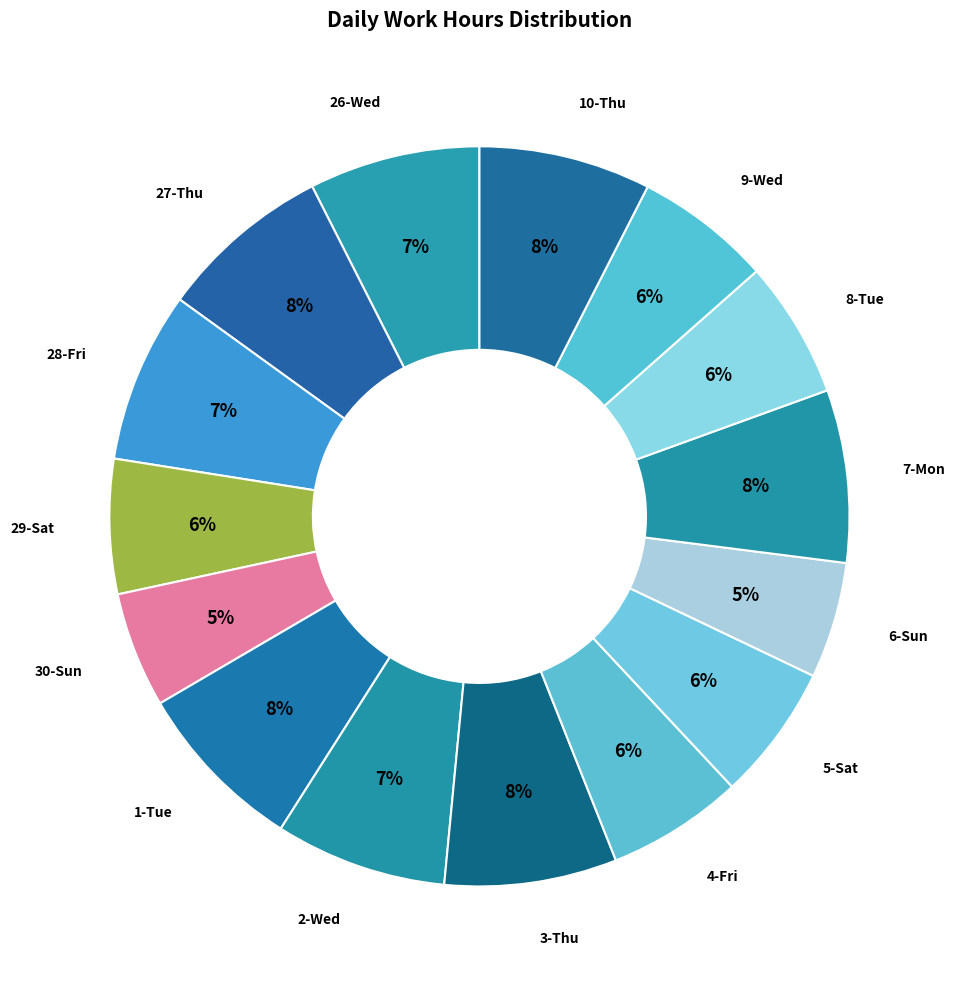

Is it true that 26-Wed is 7% of the pie?

True